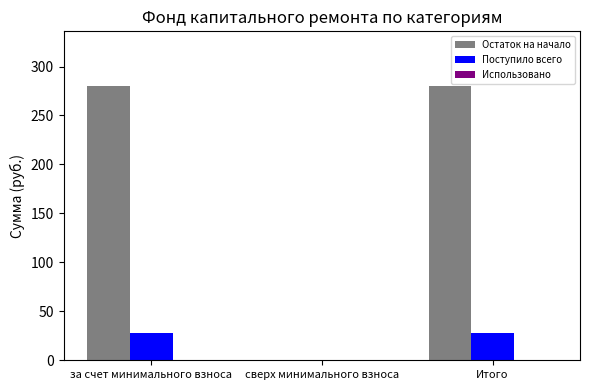

What is the approximate value of Остаток на начало at Итого?

279.9